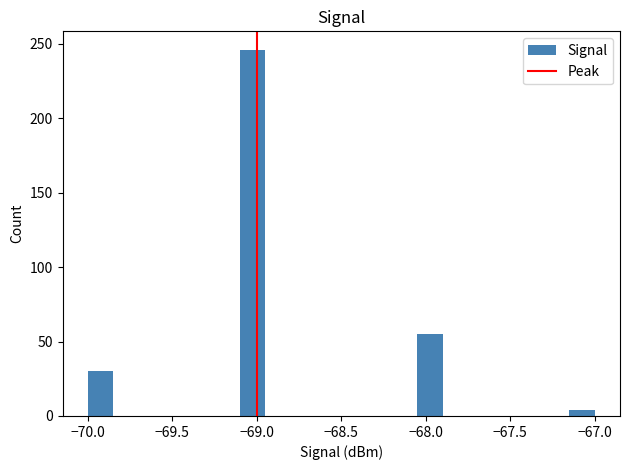

Around what value on the x-axis is the tallest bar? Give the approximate position of its centre, as read against the axis.

-69.00